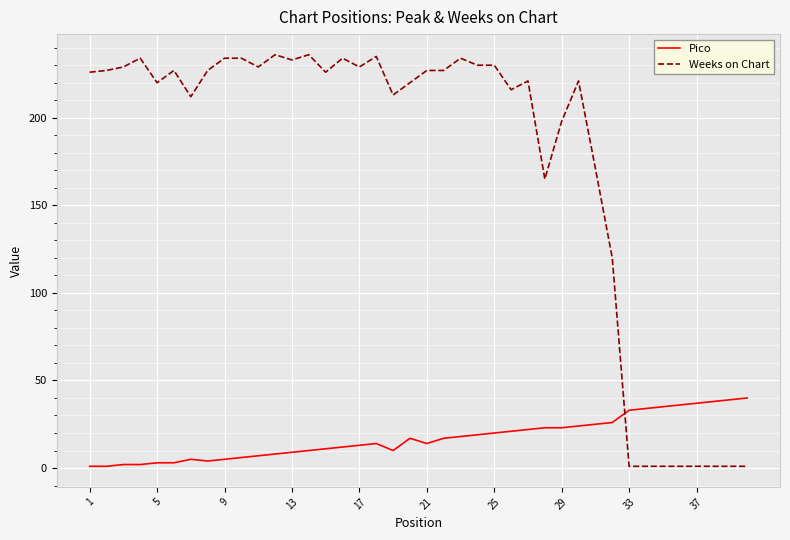

What is the lowest value of the Pico series?

1